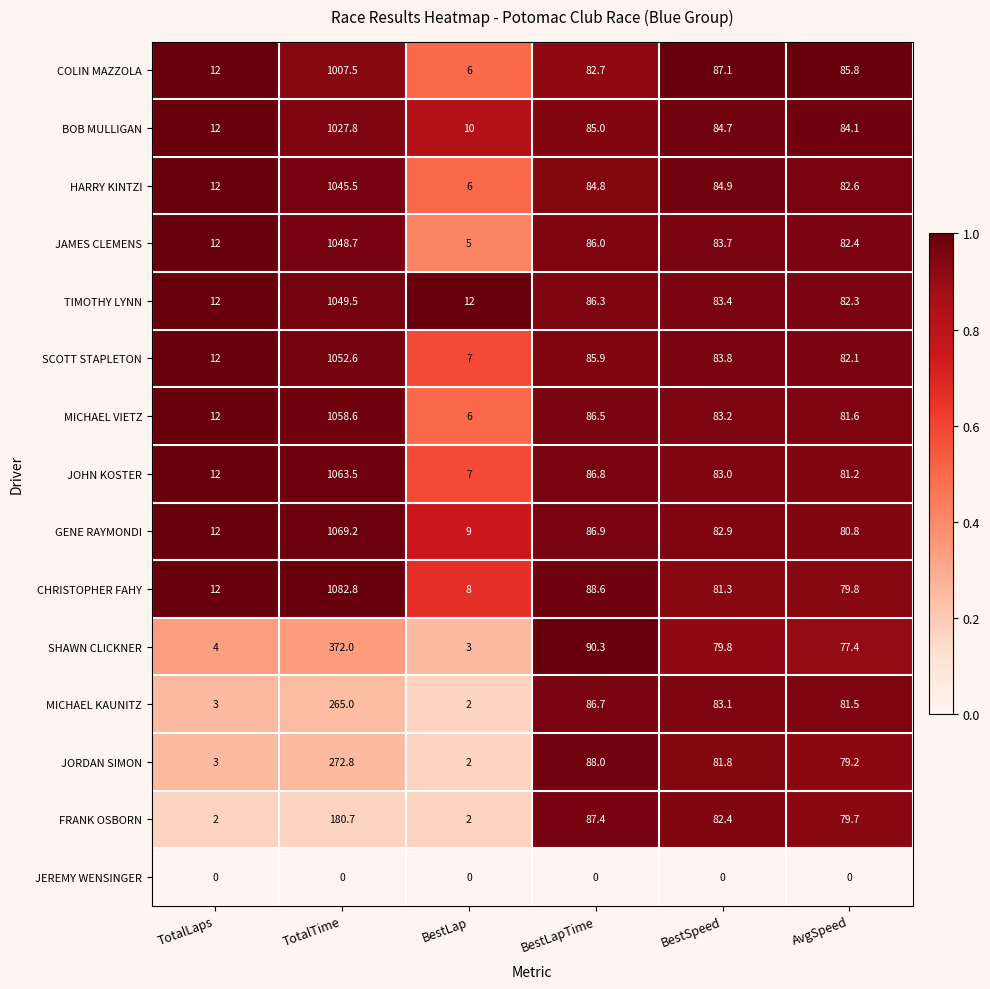

How many series are shown in this chart?

15